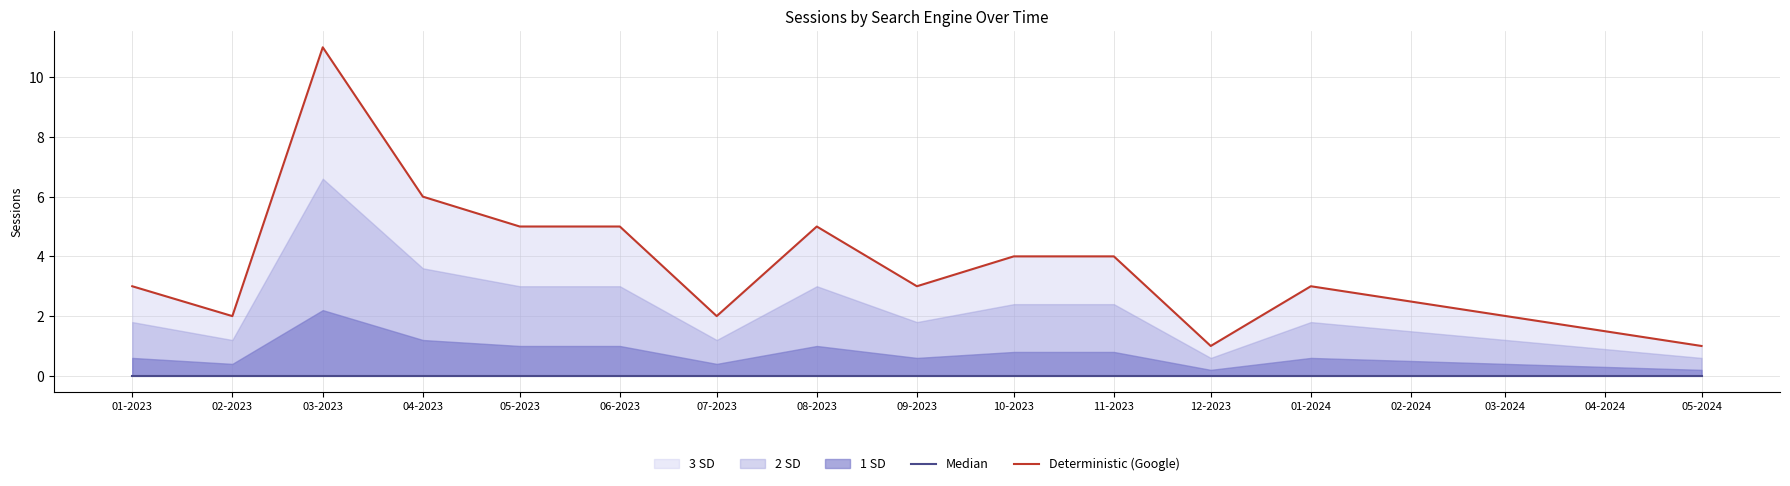

What is the difference between the maximum and minimum values in the Deterministic (Google) series?

10